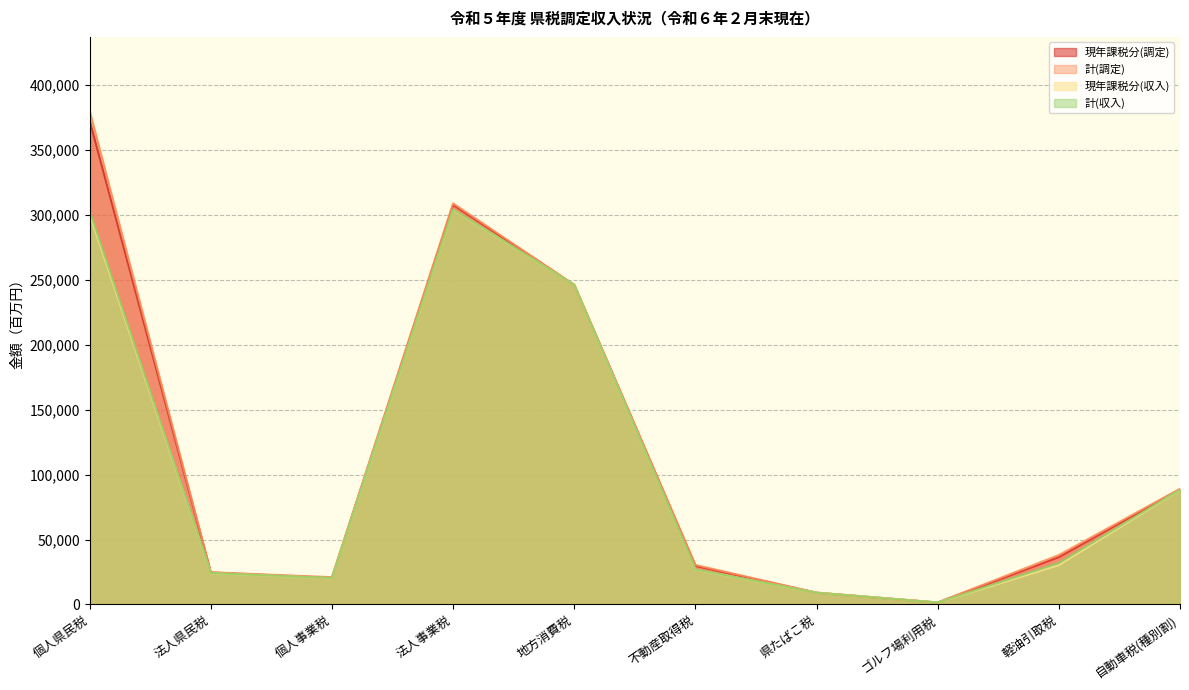

Does the chart have visible grid lines?

Yes